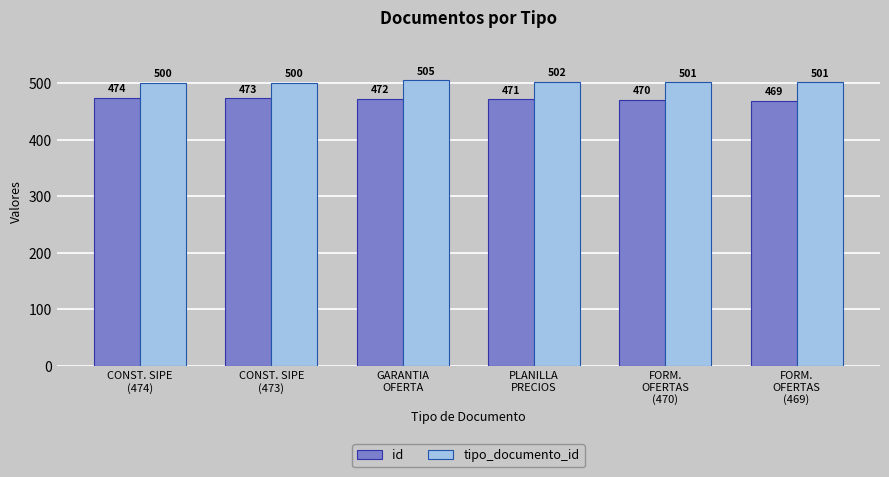

What are all the series names shown in the legend?

id, tipo_documento_id